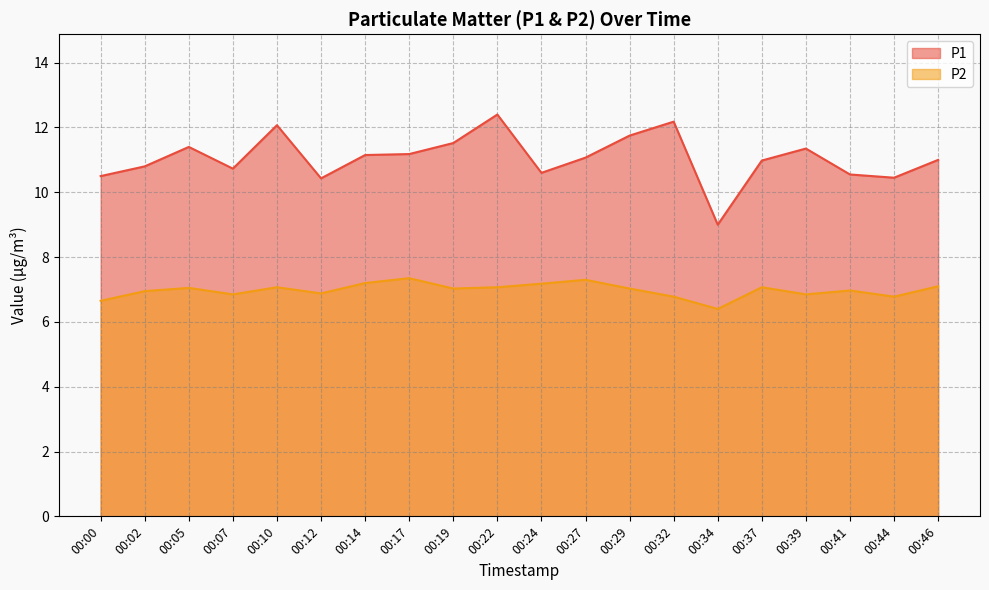

At how many categories does at least one series exceed 6?

20